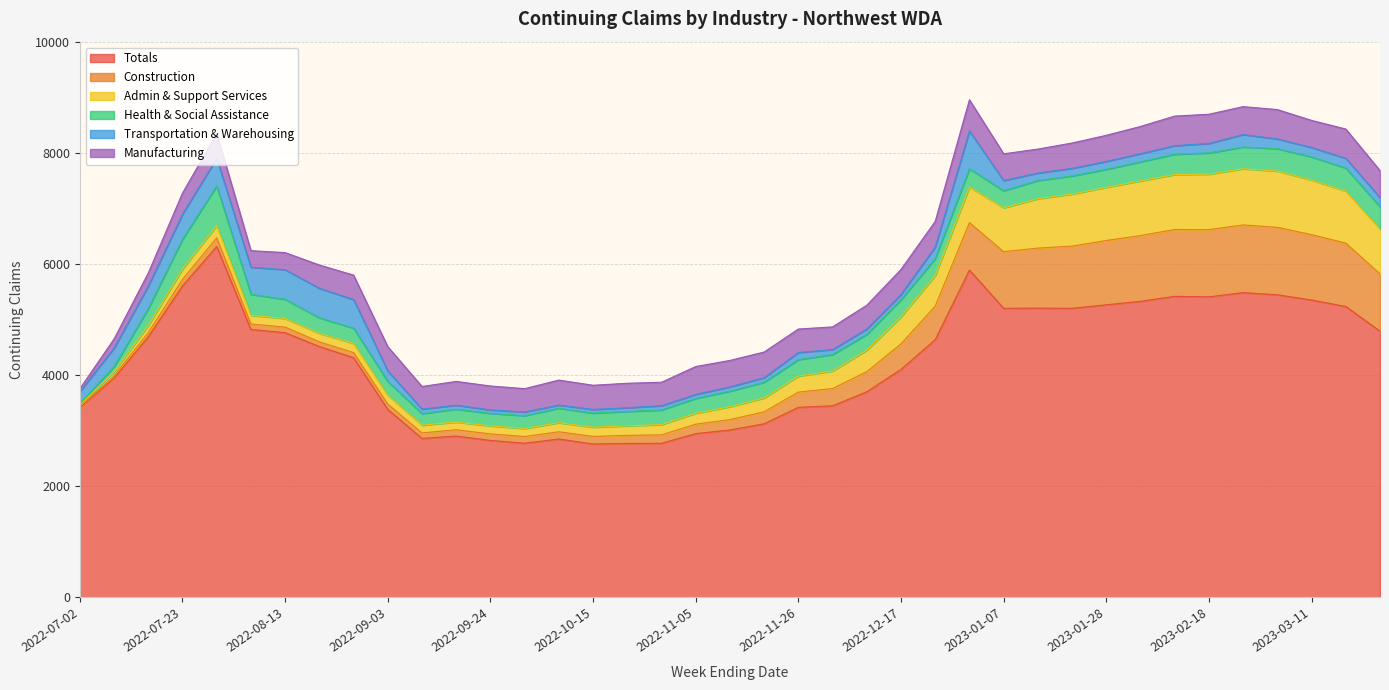

What are all the series names shown in the legend?

Totals, Construction, Admin & Support Services, Health & Social Assistance, Transportation & Warehousing, Manufacturing